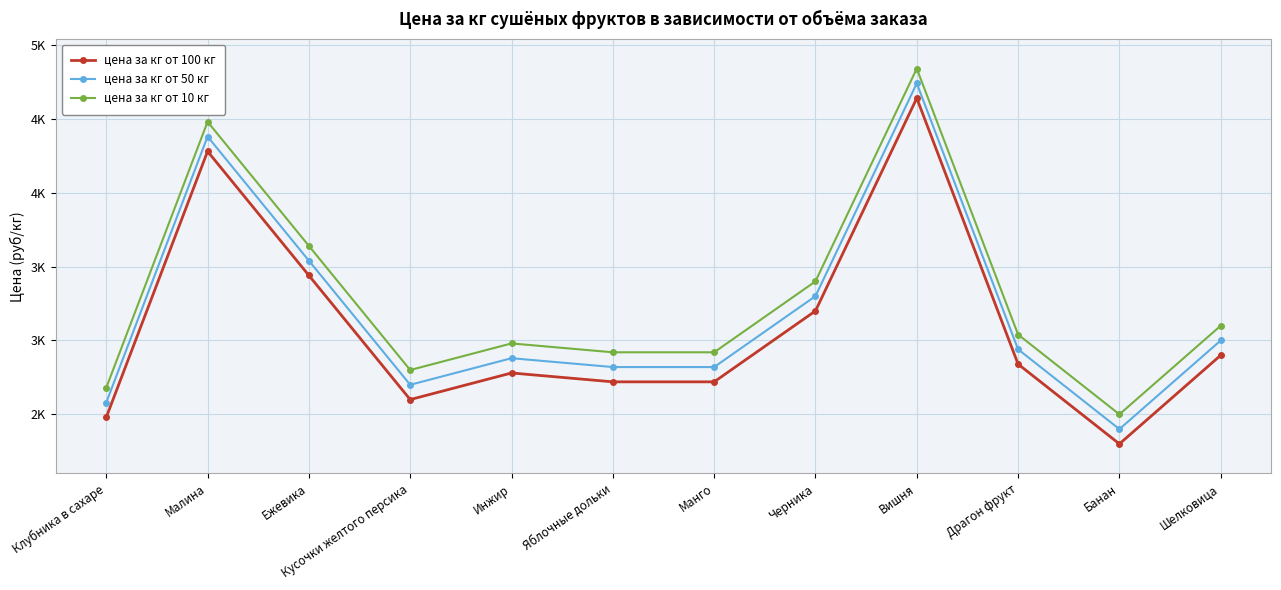

What is the label of the 1st point from the left?

Клубника в сахаре